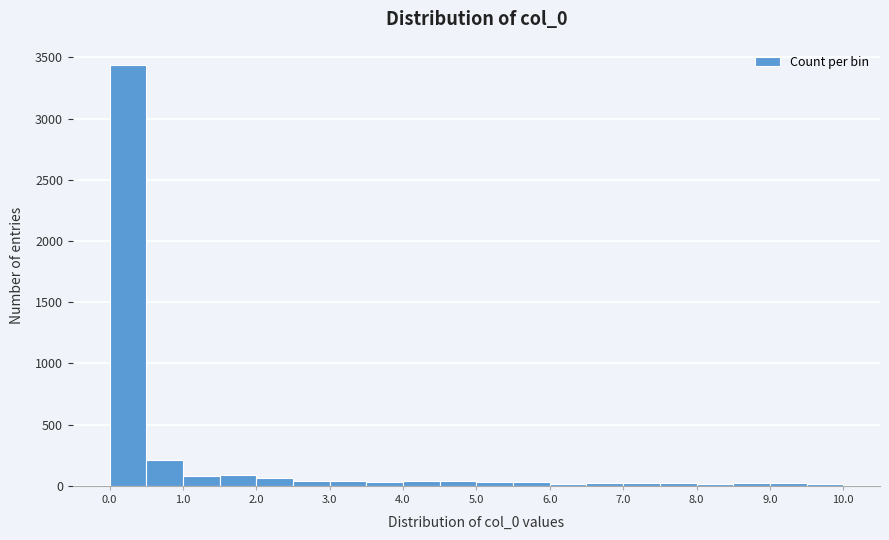

Reading left to right, list every bar in this chart as the range it spans on the x-axis followed by its height. The values are not printed on the chart, so give them approximately, as read against the axis.

0.0 to 0.5: 3450
0.5 to 1.0: 200
1.0 to 1.5: 100
1.5 to 2.0: 100
2.0 to 2.5: 50
2.5 to 3.0: under 50
3.0 to 3.5: under 50
3.5 to 4.0: under 50
4.0 to 4.5: under 50
4.5 to 5.0: under 50
5.0 to 5.5: under 50
5.5 to 6.0: under 50
6.0 to 6.5: under 50
6.5 to 7.0: under 50
7.0 to 7.5: under 50
7.5 to 8.0: under 50
8.0 to 8.5: under 50
8.5 to 9.0: under 50
9.0 to 9.5: under 50
9.5 to 10.0: under 50